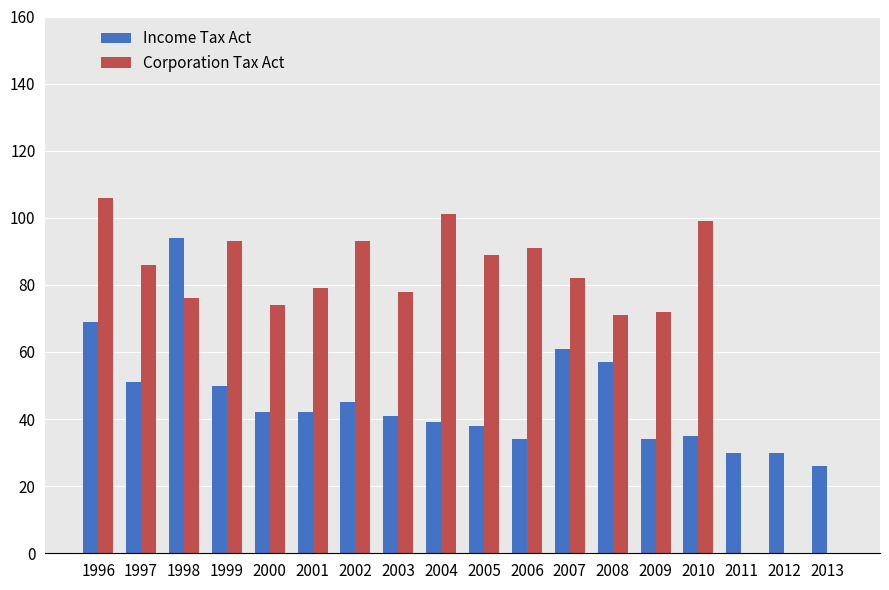

What is the greatest value displayed?

106